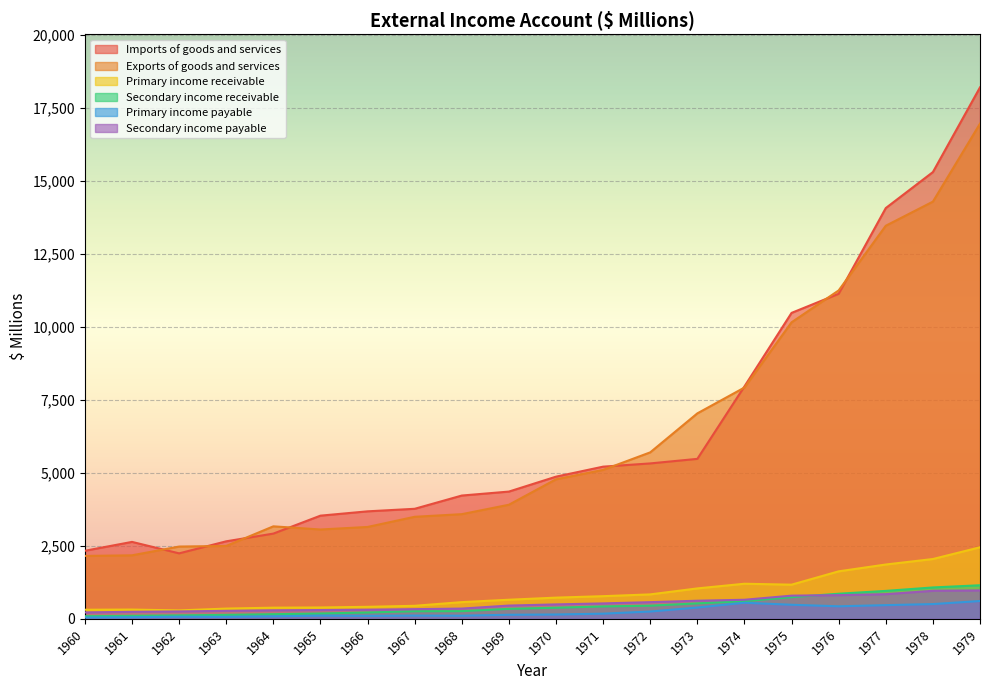

True or false: Secondary income payable and Primary income receivable intersect in this chart.

False